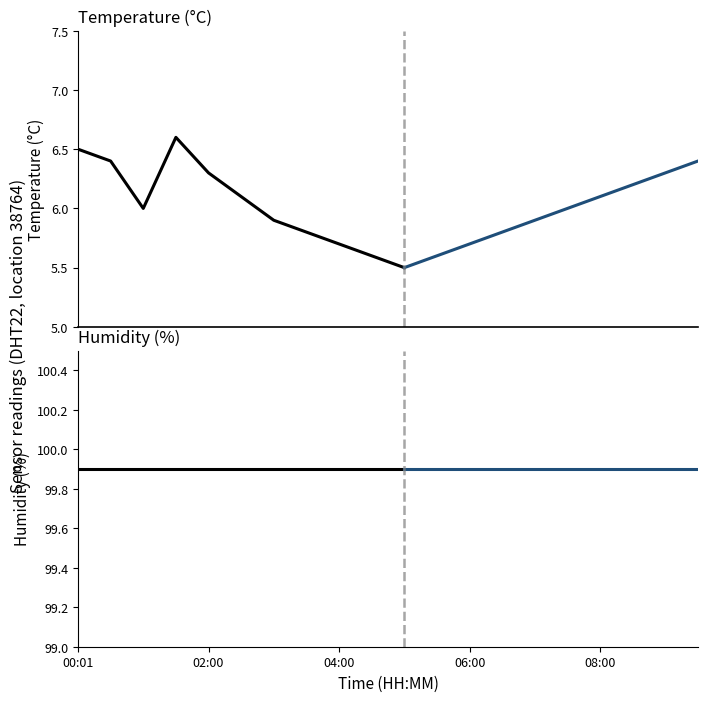

Which category has the lowest value across all series?

05:00